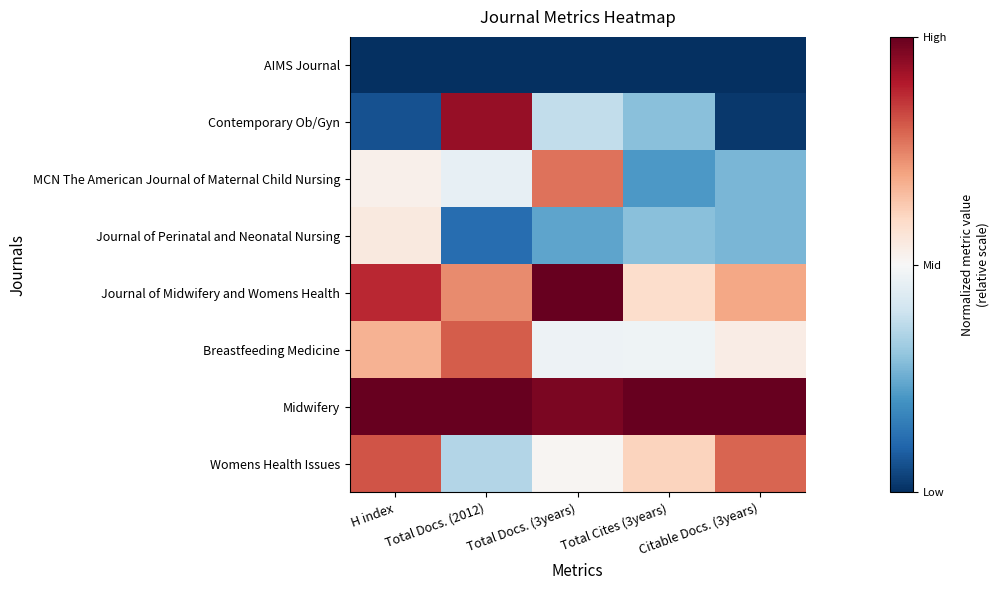

Reading left to right, transcribe all the data shown in this chart.

AIMS Journal: H index=-1.0	Total Docs. (2012)=-1.0	Total Docs. (3years)=-1.0	Total Cites (3years)=-1.0	Citable Docs. (3years)=-1.0
Contemporary Ob/Gyn: H index=-0.9	Total Docs. (2012)=0.9	Total Docs. (3years)=-0.2	Total Cites (3years)=-0.4	Citable Docs. (3years)=-1.0
MCN The American Journal of Maternal Child Nursing: H index=0.1	Total Docs. (2012)=-0.1	Total Docs. (3years)=0.5	Total Cites (3years)=-0.6	Citable Docs. (3years)=-0.5
Journal of Perinatal and Neonatal Nursing: H index=0.1	Total Docs. (2012)=-0.8	Total Docs. (3years)=-0.5	Total Cites (3years)=-0.4	Citable Docs. (3years)=-0.5
Journal of Midwifery and Womens Health: H index=0.8	Total Docs. (2012)=0.5	Total Docs. (3years)=1.0	Total Cites (3years)=0.2	Citable Docs. (3years)=0.4
Breastfeeding Medicine: H index=0.4	Total Docs. (2012)=0.6	Total Docs. (3years)=-0.1	Total Cites (3years)=-0.0	Citable Docs. (3years)=0.1
Midwifery: H index=1.0	Total Docs. (2012)=1.0	Total Docs. (3years)=0.9	Total Cites (3years)=1.0	Citable Docs. (3years)=1.0
Womens Health Issues: H index=0.6	Total Docs. (2012)=-0.3	Total Docs. (3years)=0.0	Total Cites (3years)=0.2	Citable Docs. (3years)=0.6